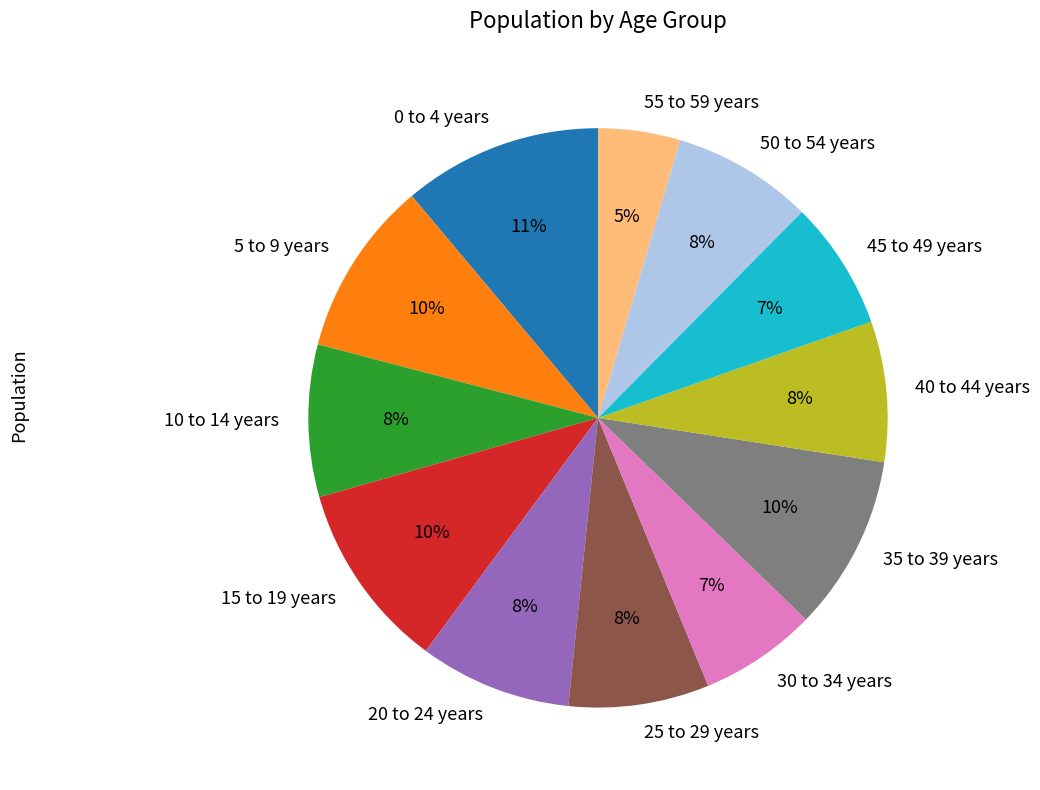

Is the sum of 50 to 54 years and 5 to 9 years greater than half?

No